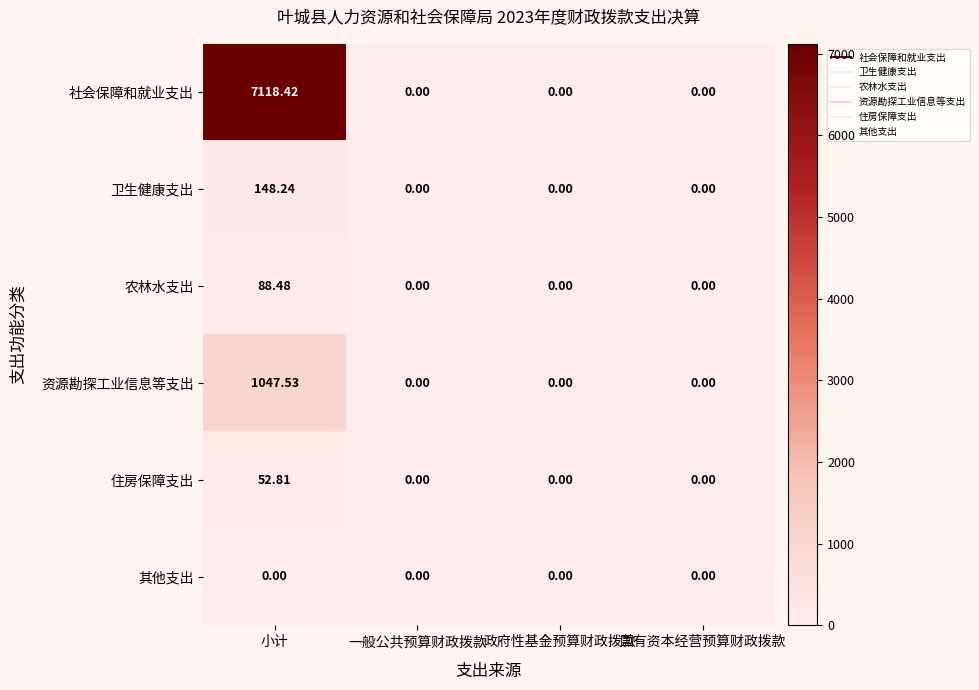

Rank the series by their maximum value, from lowest to highest.

其他支出, 住房保障支出, 农林水支出, 卫生健康支出, 资源勘探工业信息等支出, 社会保障和就业支出